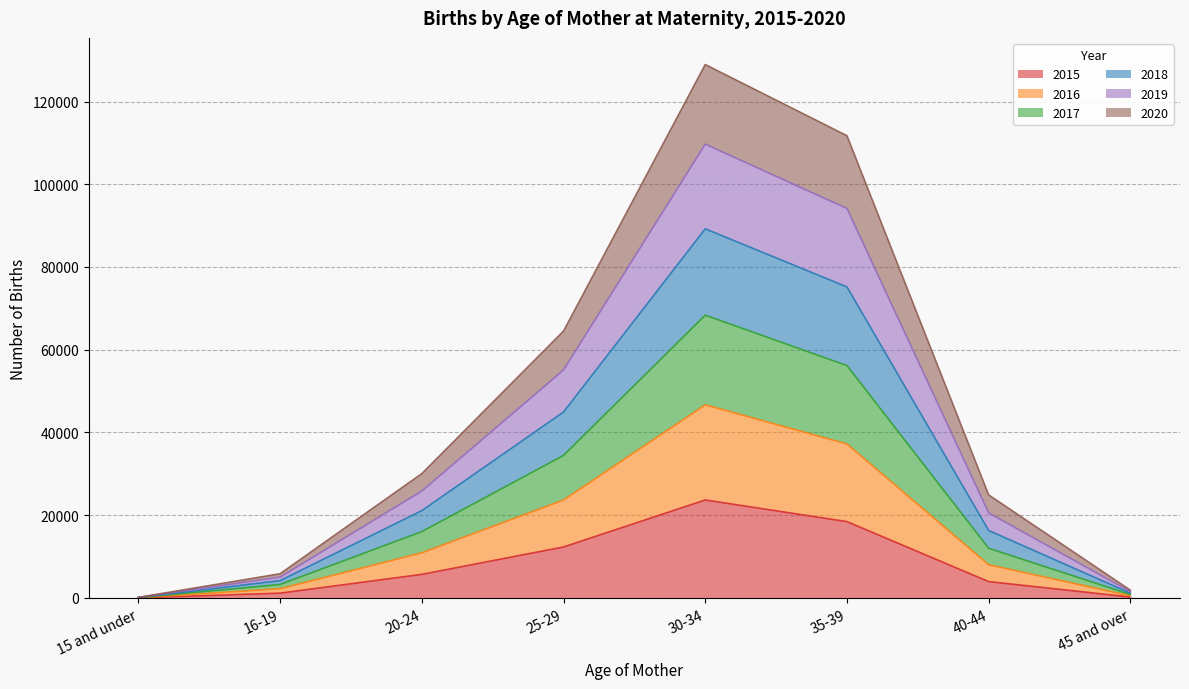

At how many categories does at least one series exceed 37718?

3